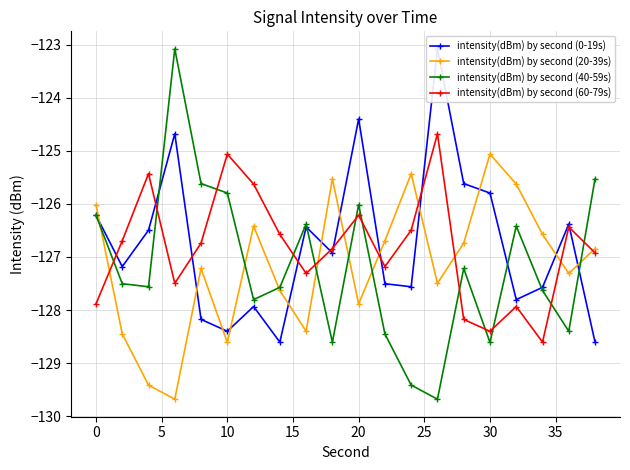

What is the average value of the intensity(dBm) by second (20-39s) series?

-127.2